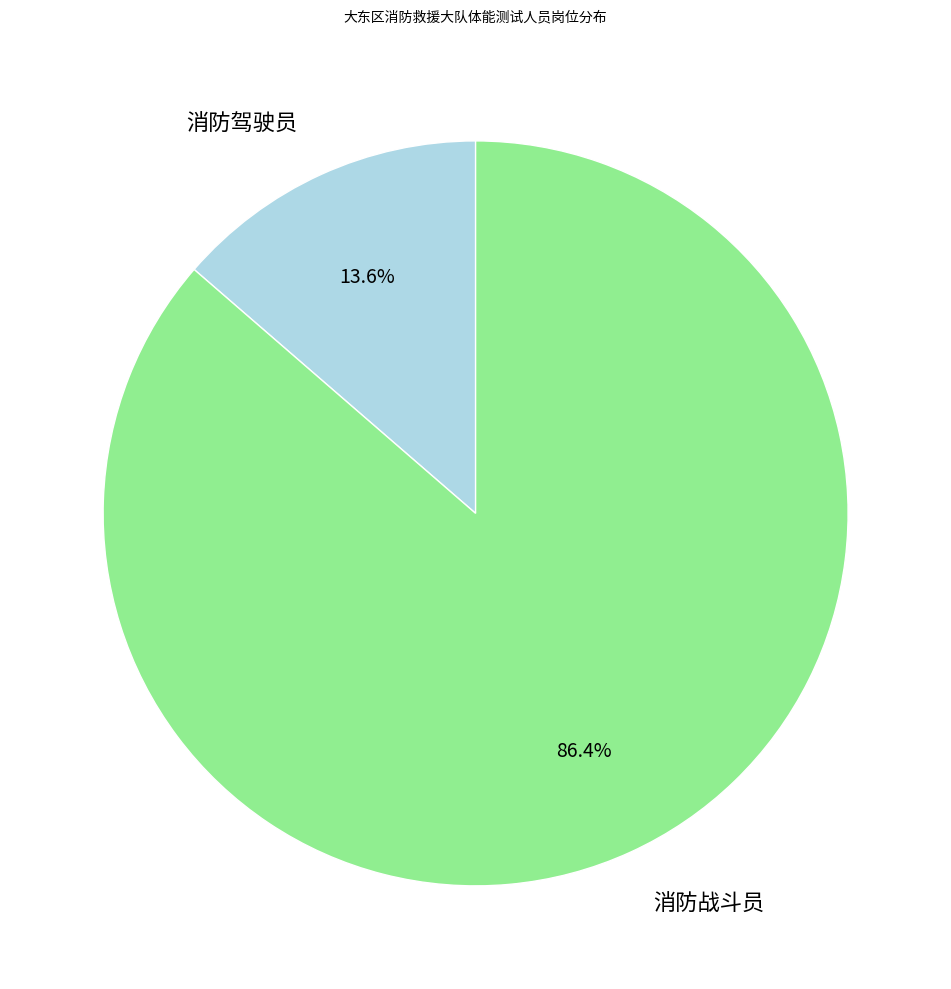

Does 消防战斗员 account for over 50% of the chart?

Yes